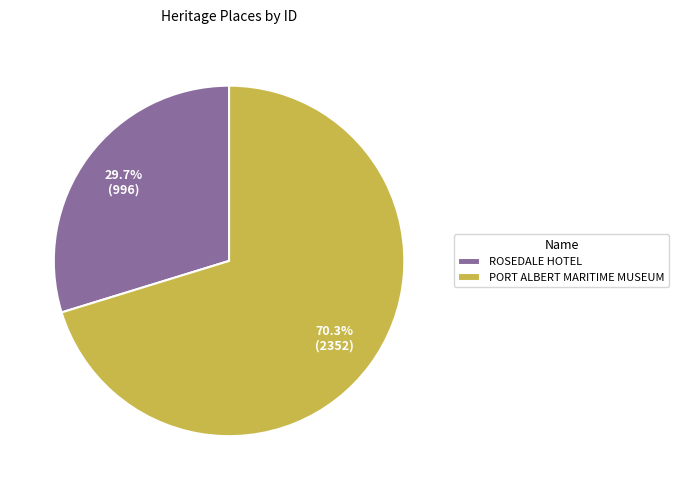

Does PORT ALBERT MARITIME MUSEUM represent more than half of the total?

Yes